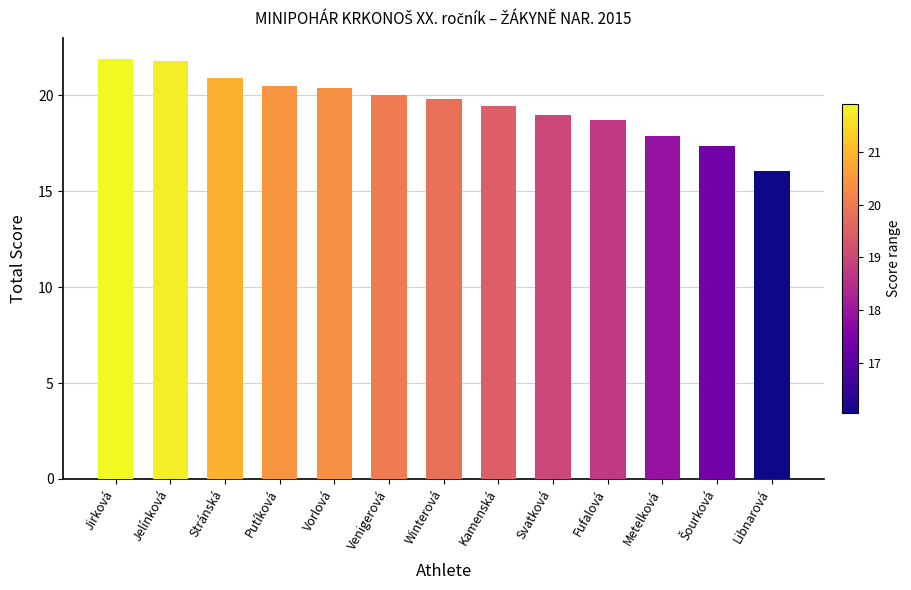

Approximately how many times larger is the value at Fufalová compared to Winterová?

0.9